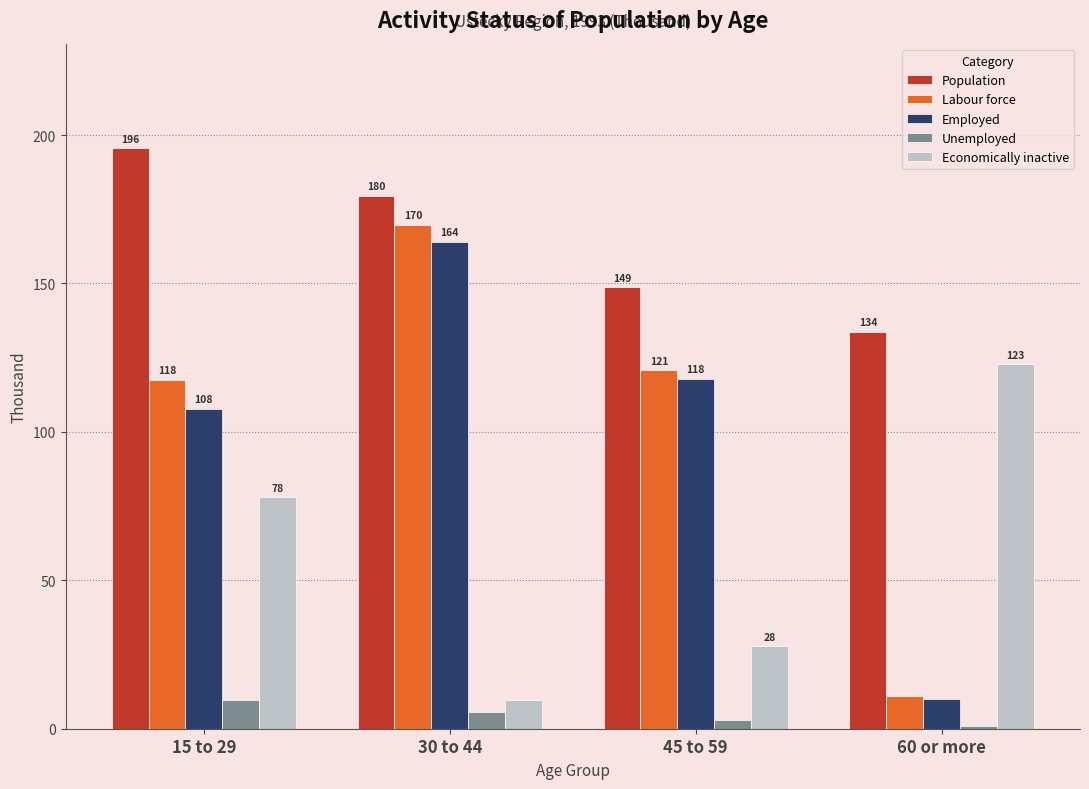

What is the label of the 2nd bar from the left?

30 to 44